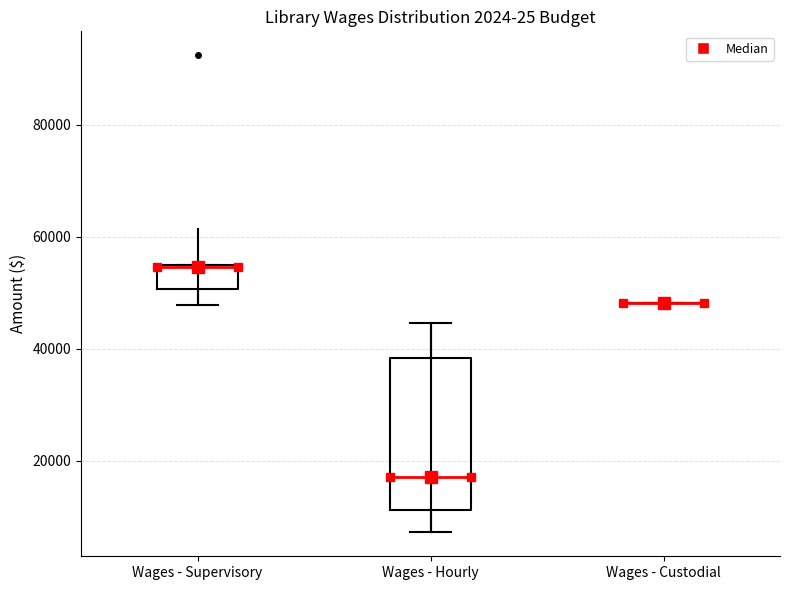

Which box is the tallest, from its lower edge to its upper edge?

Wages - Hourly